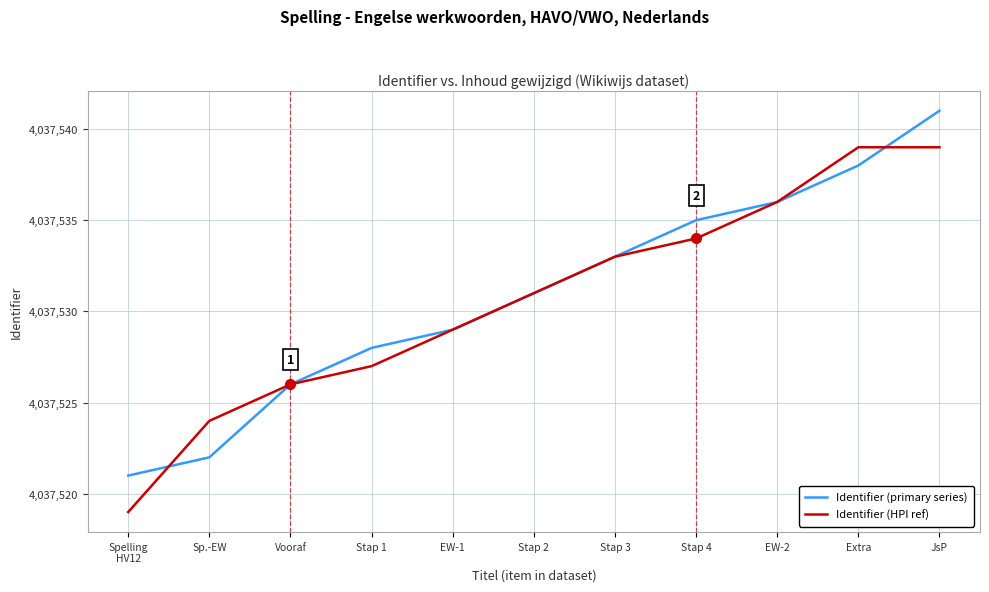

What is the minimum value for Identifier (primary series)?

4037521